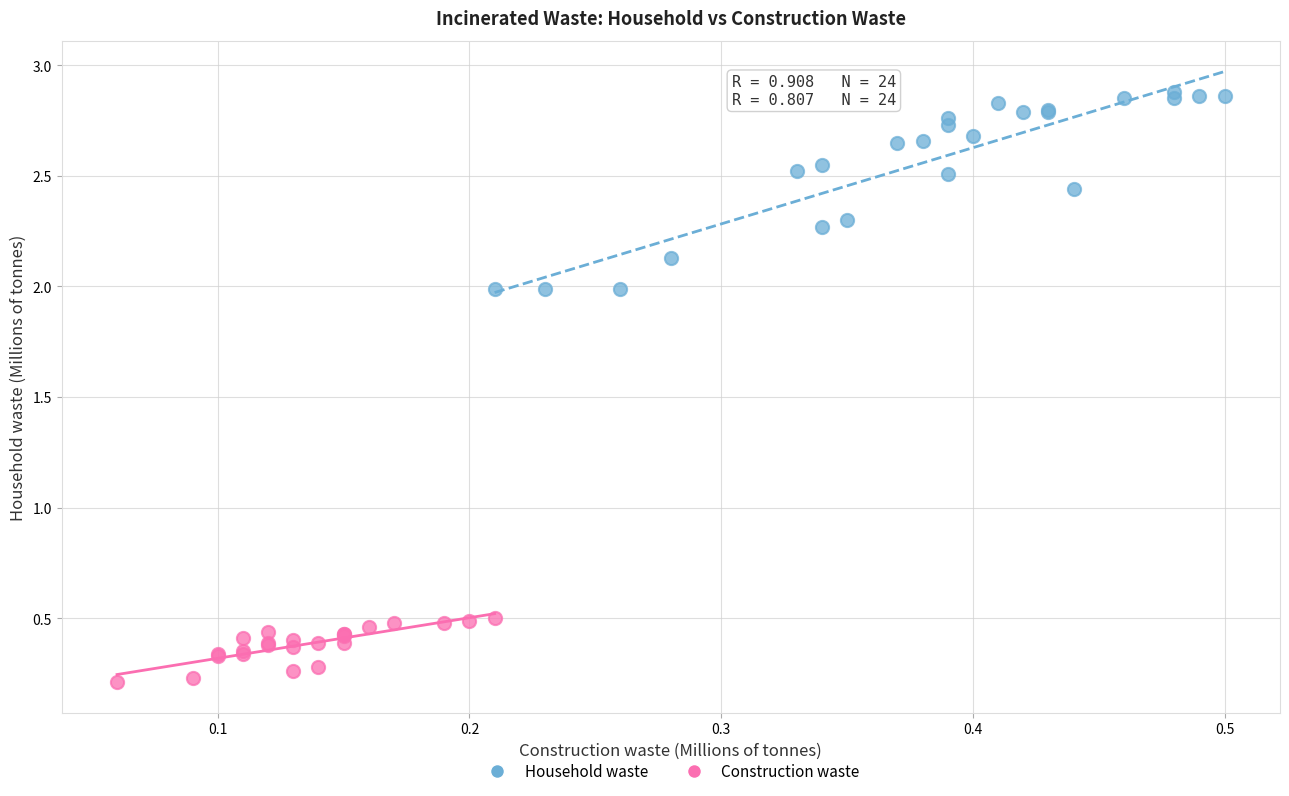

Which series has the largest Y range (max minus min)?

Household waste